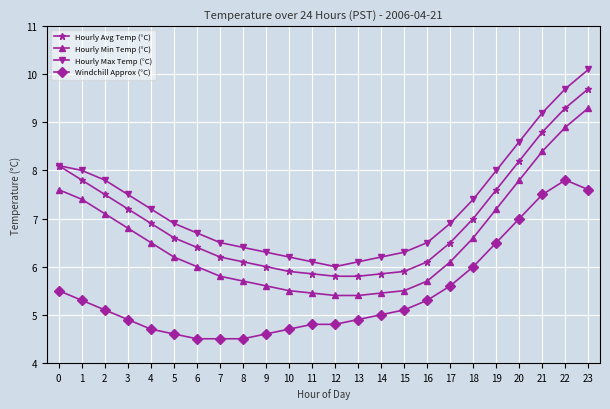

What is the sum of the Hourly Avg Temp (°C) values at 12 and 4?

12.7